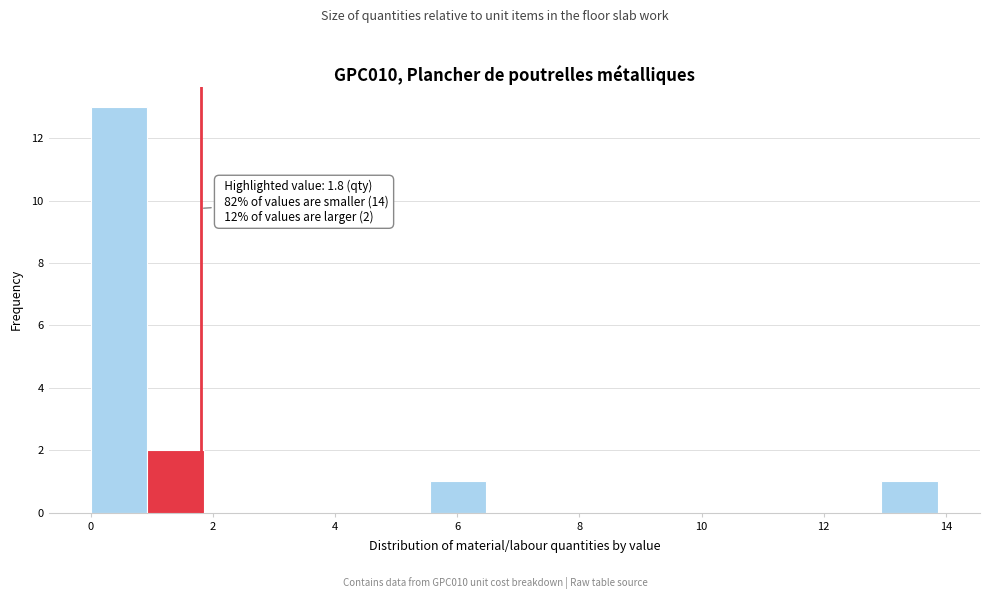

Over which range of the x-axis is the bar tallest?

0.0 to 1.0